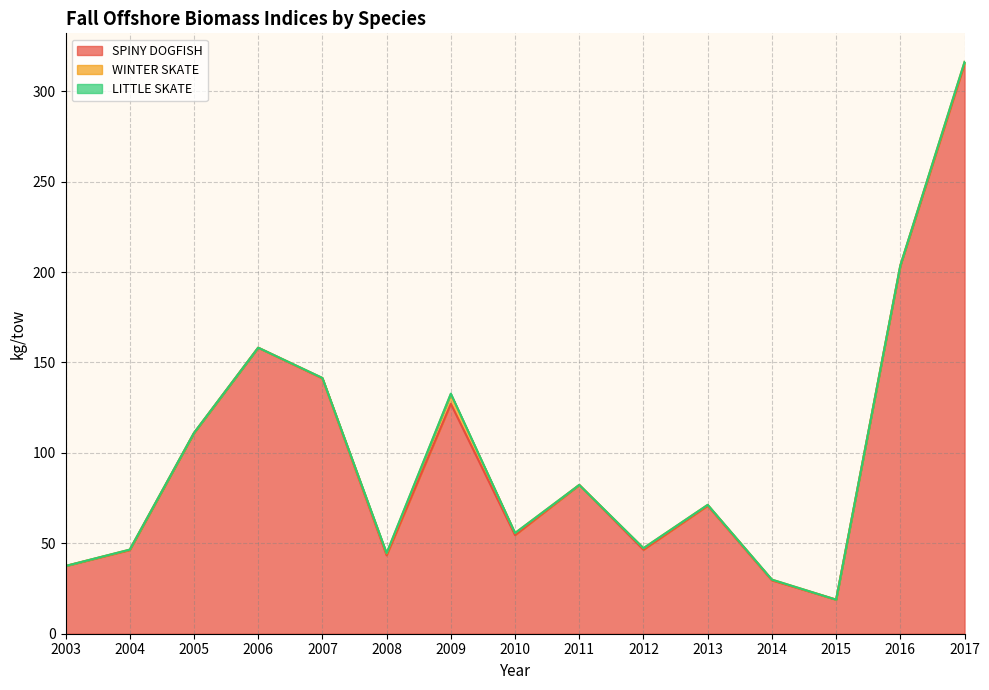

In WINTER SKATE, how many points are lower than both neighbors (excluding endpoints)?

3